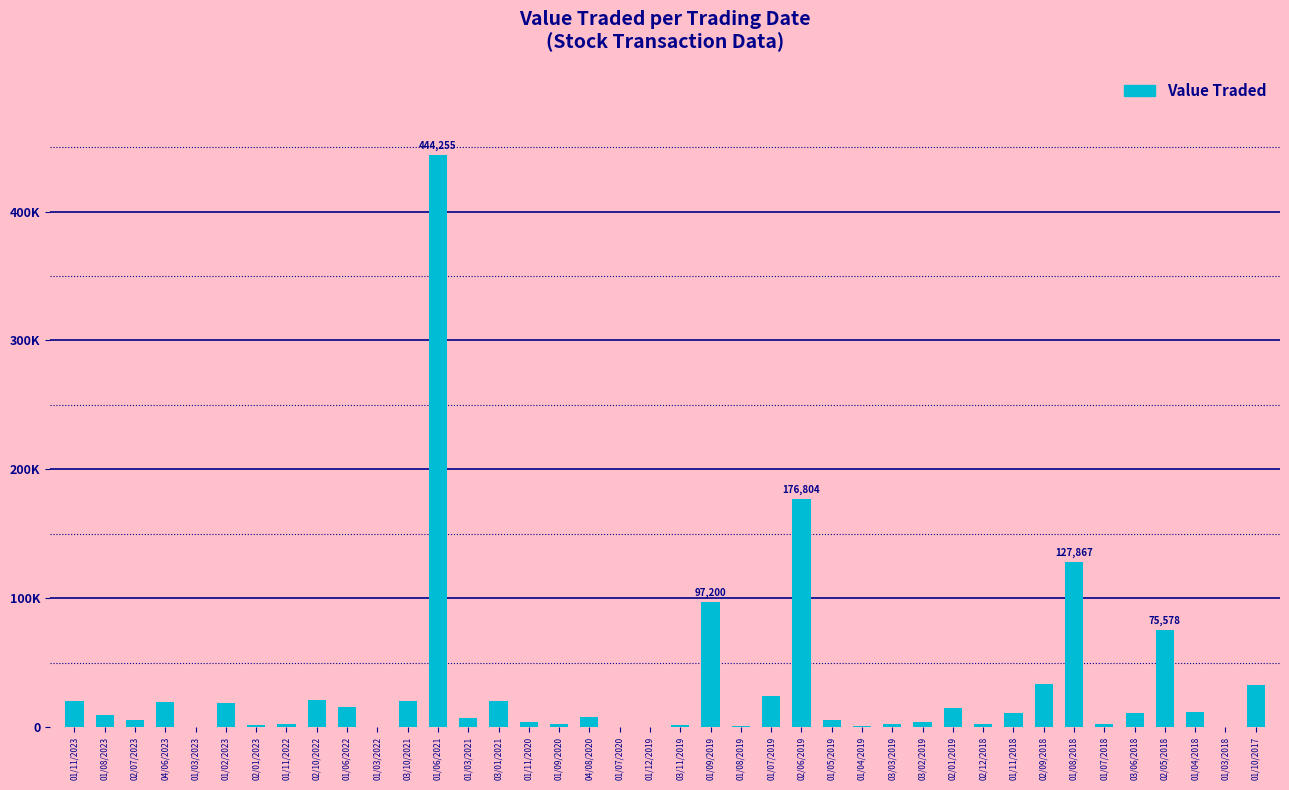

What is the label of the 15th bar from the left?

03/01/2021